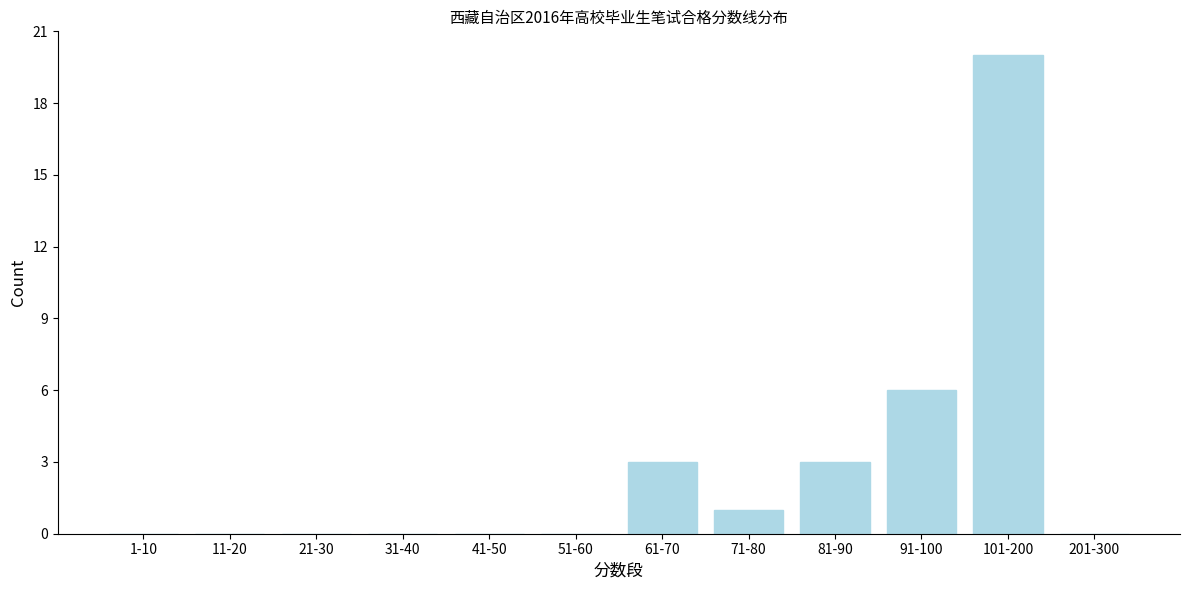

Reading right to left, transcribe all the data shown in this chart.

201-300=0	101-200=20	91-100=6	81-90=3	71-80=1	61-70=3	51-60=0	41-50=0	31-40=0	21-30=0	11-20=0	1-10=0